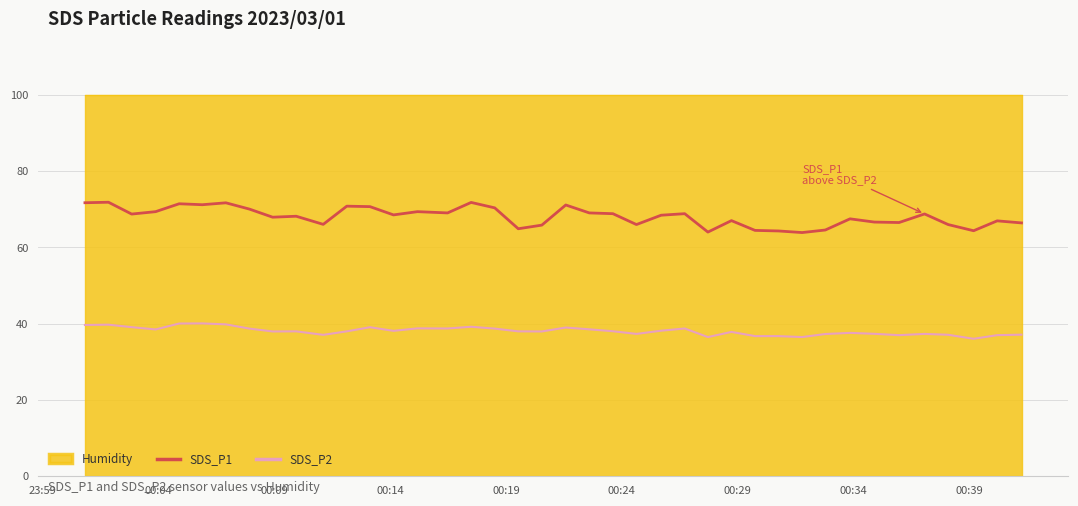

What is the maximum value for SDS_P2?

40.1